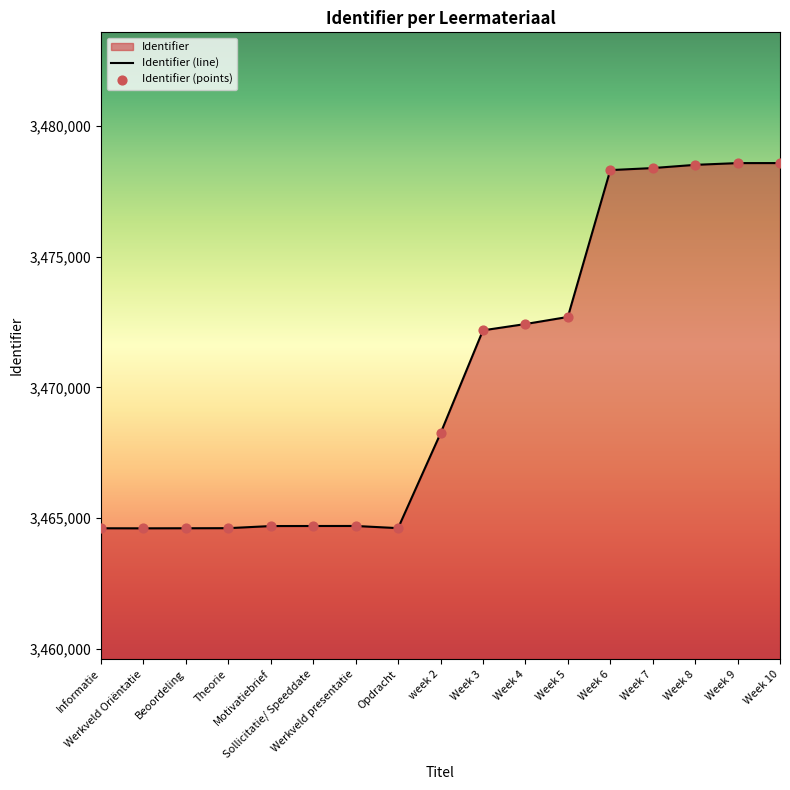

Which has a higher value, Opdracht or Week 4?

Week 4